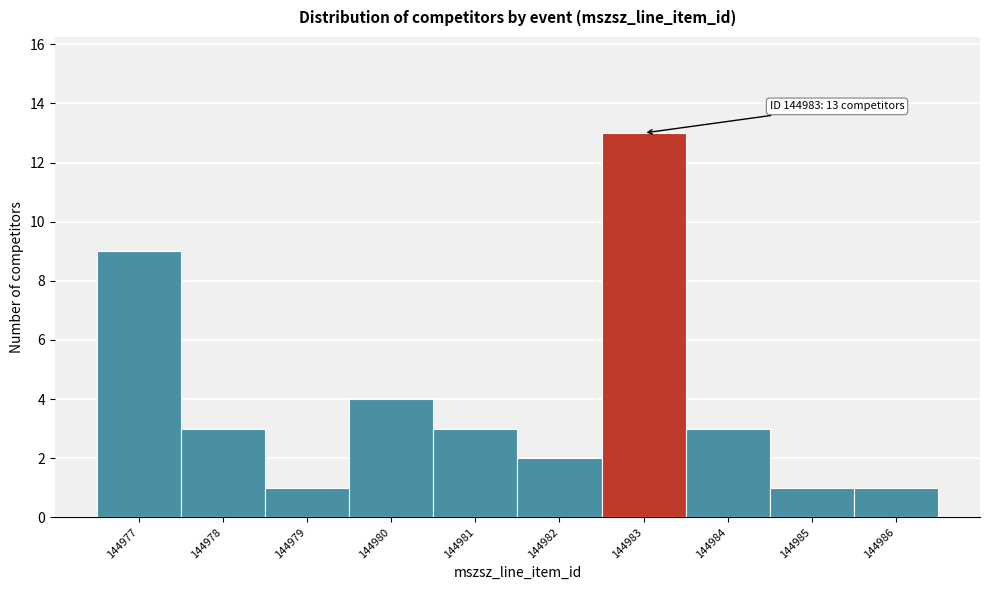

Which range on the x-axis has the tallest bar?

144982.5 to 144983.5